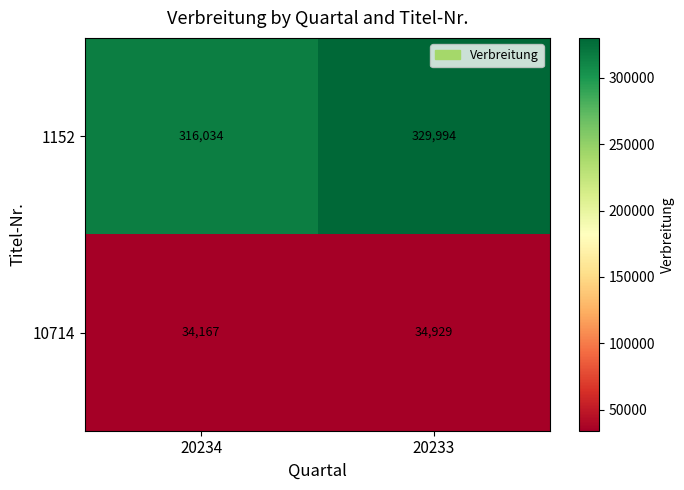

Which series has the largest total across all categories?

1152